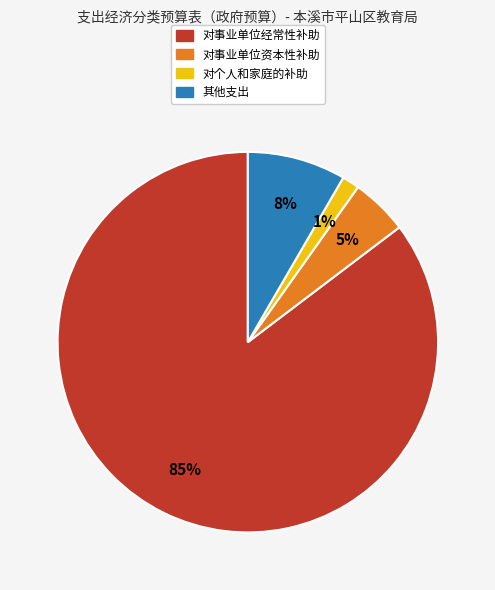

Combined, do 其他支出 and 对个人和家庭的补助 account for over 50%?

No